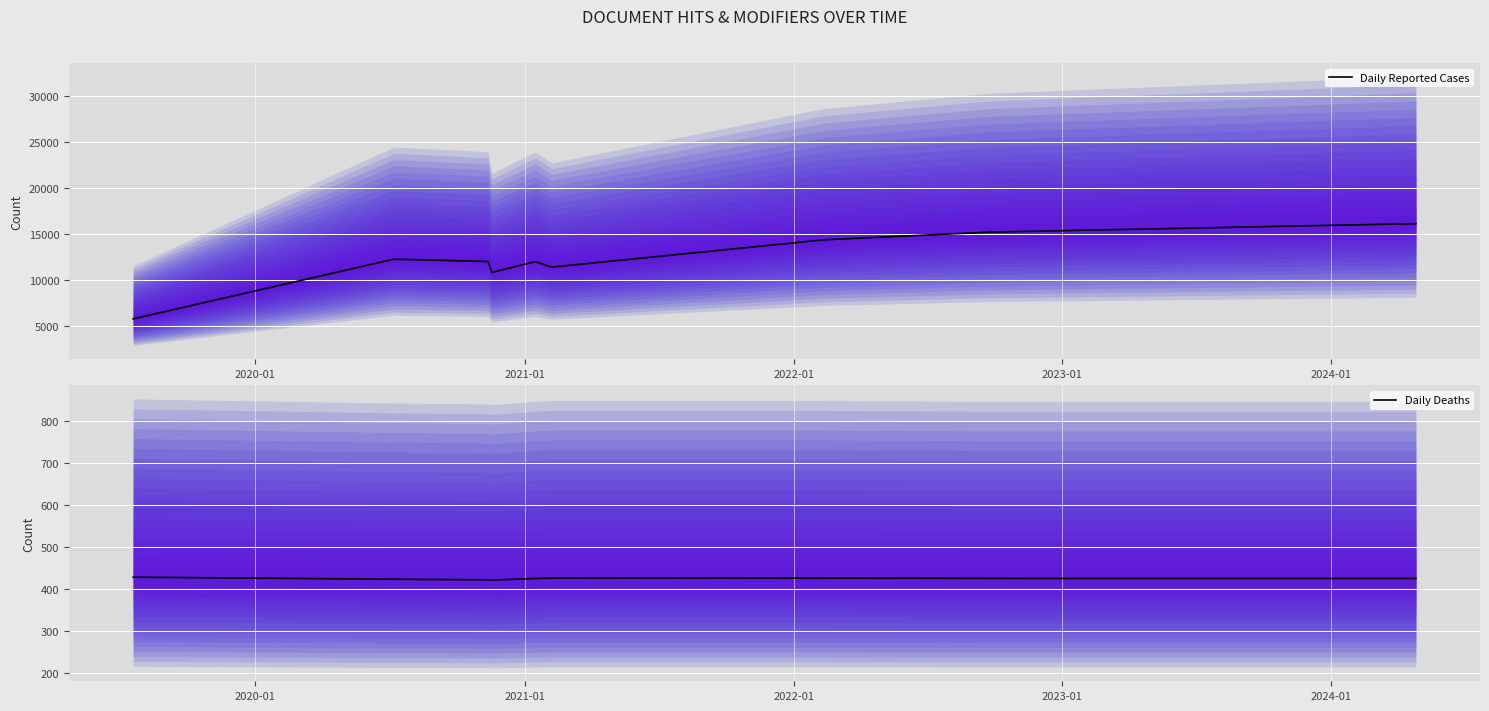

True or false: modified_by and hits intersect in this chart.

False